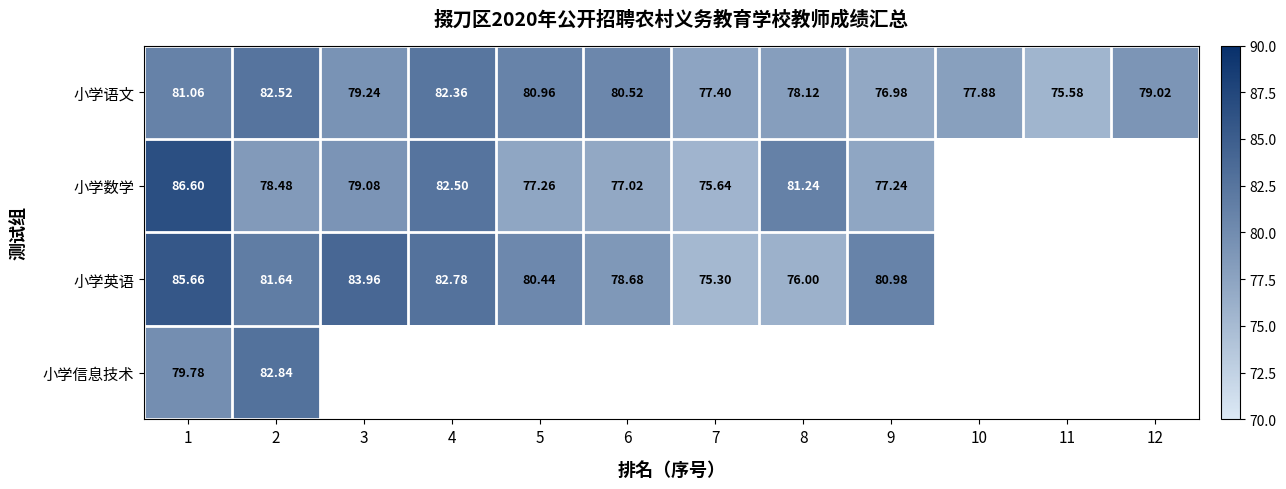

Rank the series at 1 from lowest to highest value.

小学信息技术, 小学语文, 小学英语, 小学数学